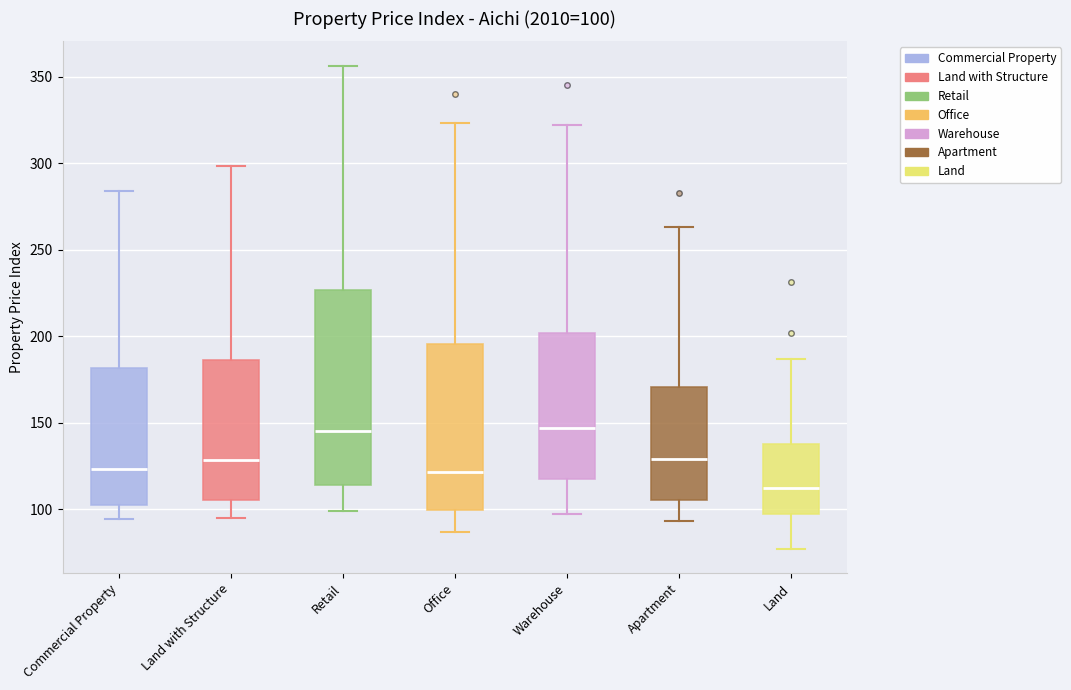

Which box is the tallest, from its lower edge to its upper edge?

Retail